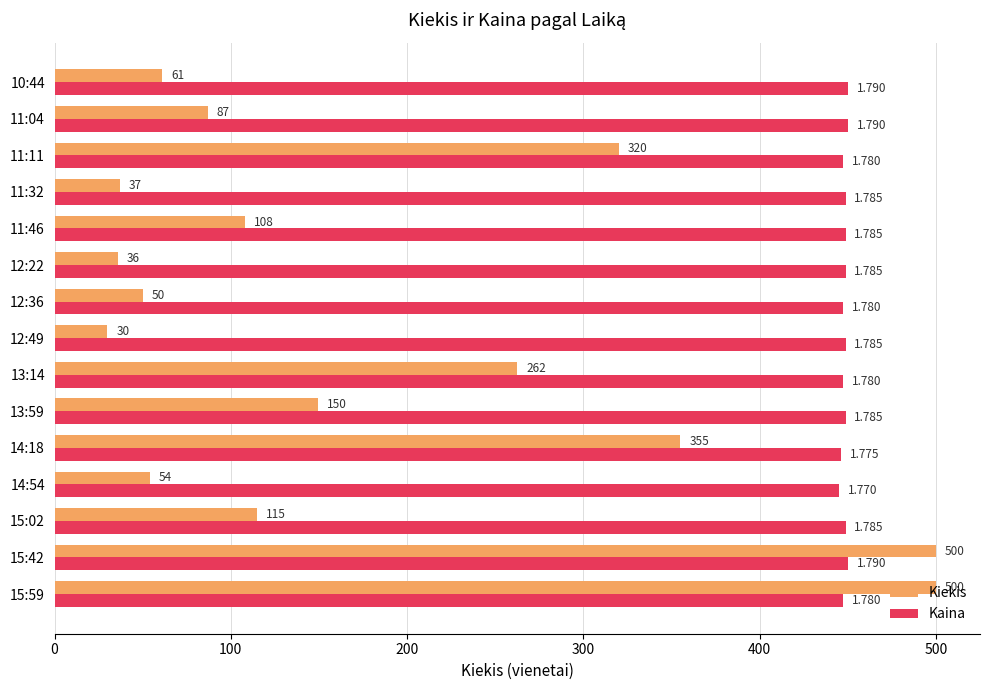

List the series in order of their overall mean, lowest first.

Kiekis, Kaina